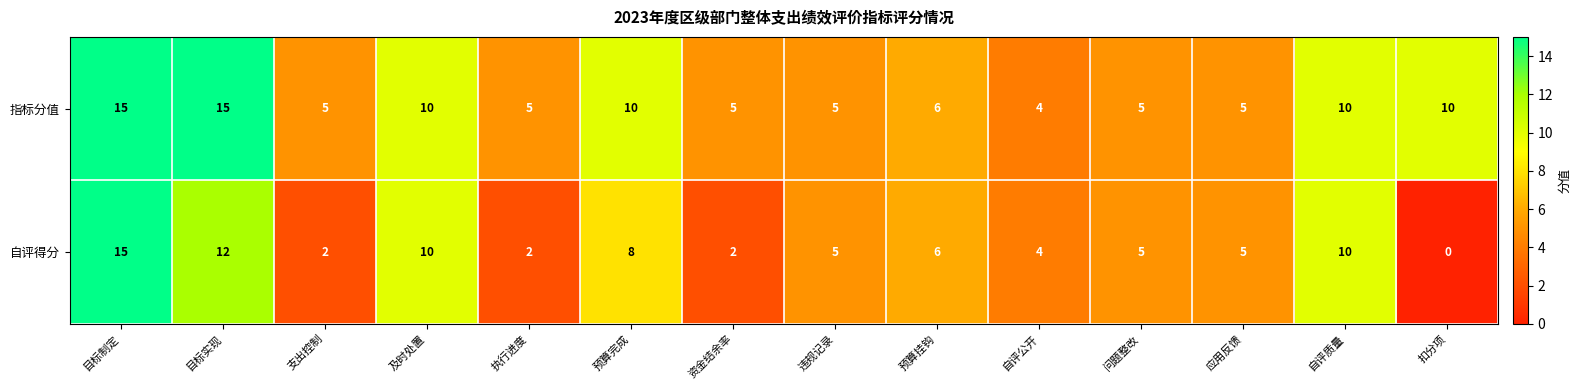

Is it true that 自评得分 equals 3 at 资金结余率?

False